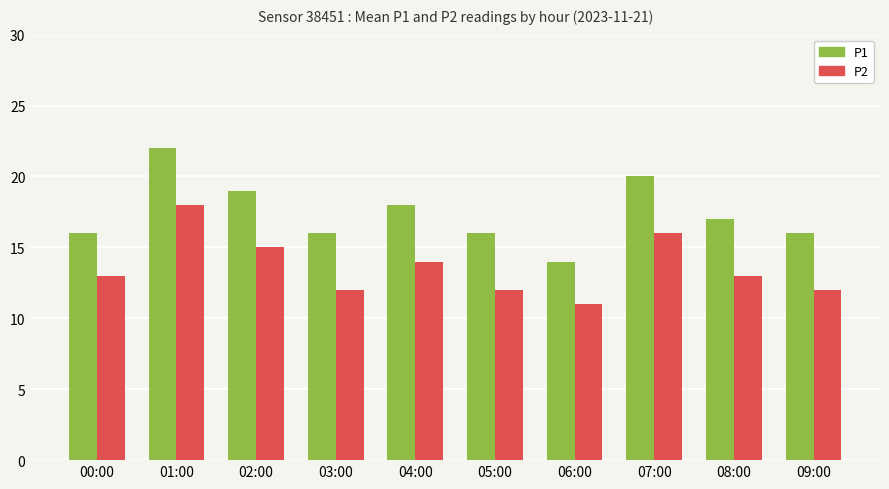

What is the label of the 6th bar from the right?

04:00